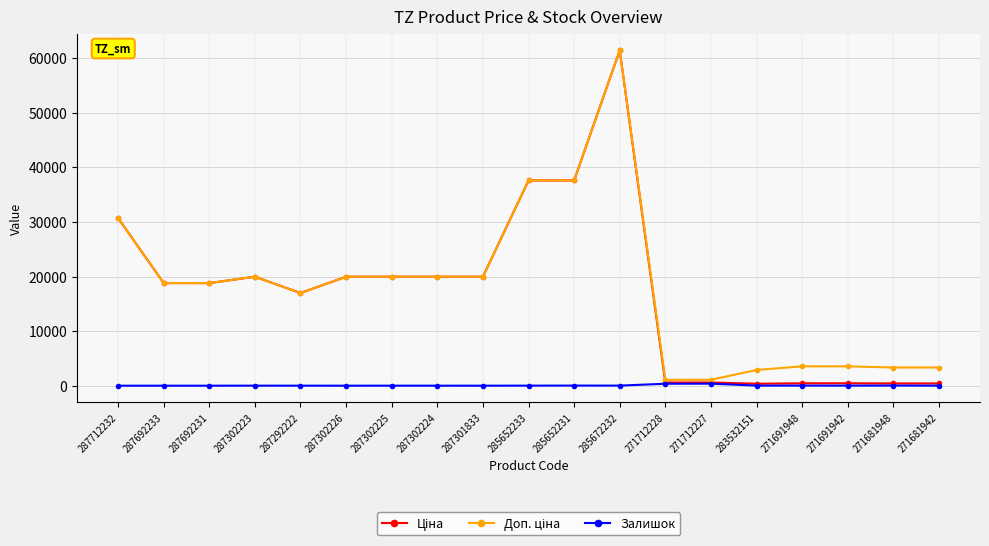

What is the difference between the highest and lowest values at 287301833?

19964.2